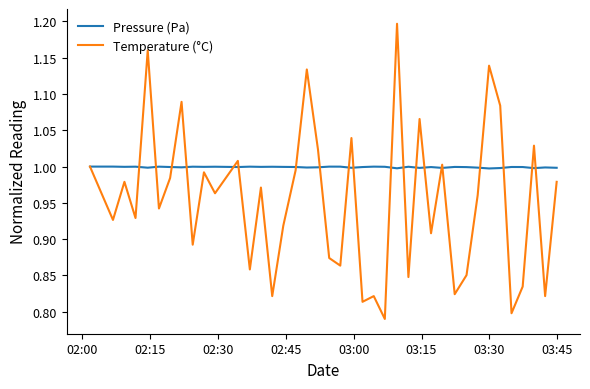

Which series has the largest range (max minus min)?

Temperature (°C)